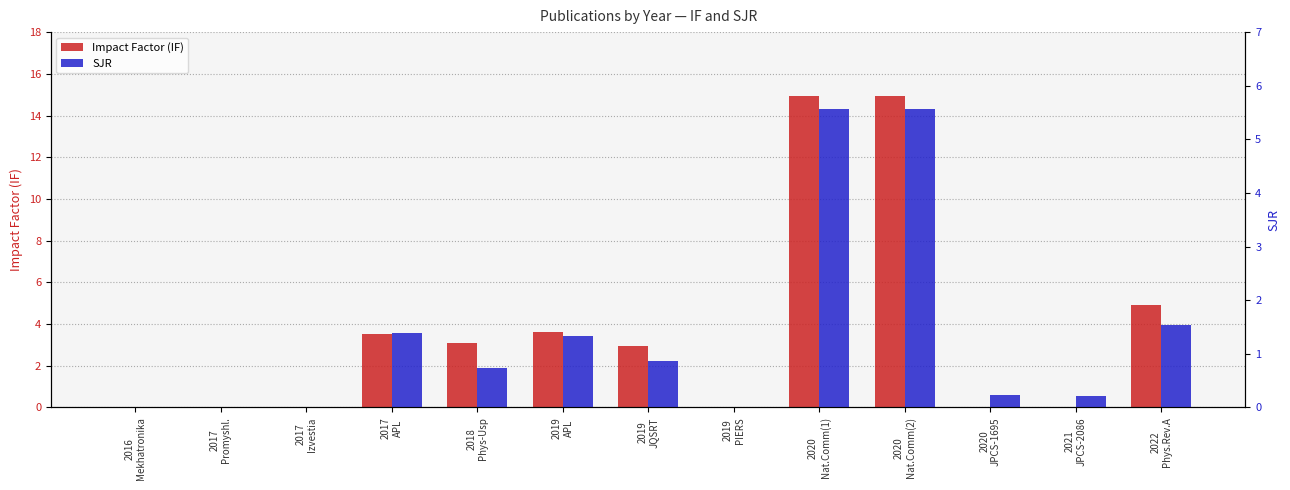

At which category does the chart reach its minimum across all series?

2016
Mekhatronika